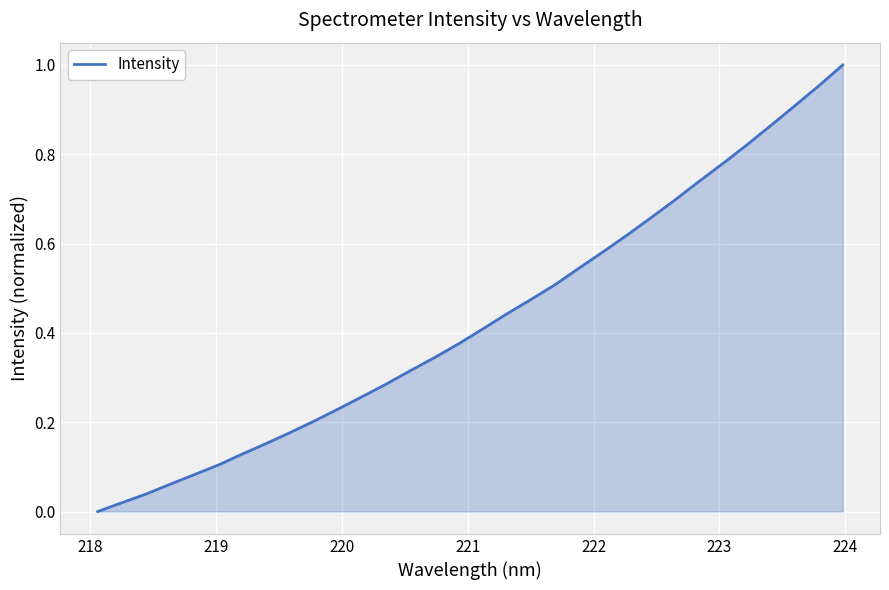

What is the difference between the maximum and minimum values?

1.0